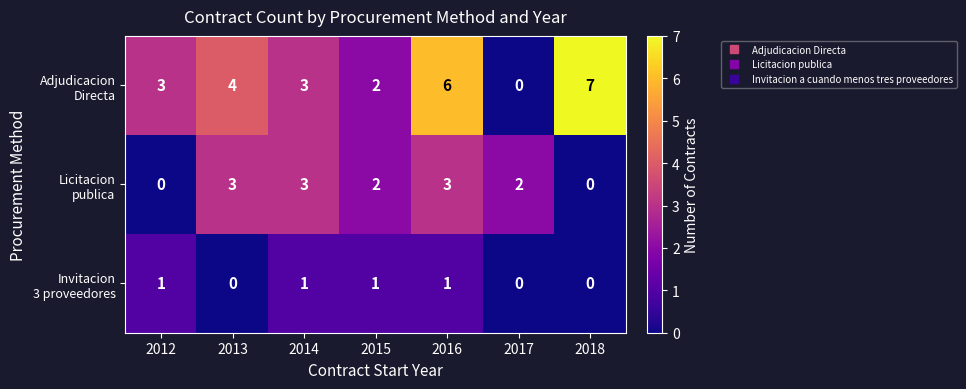

What is the total value across all series at 2013?

7